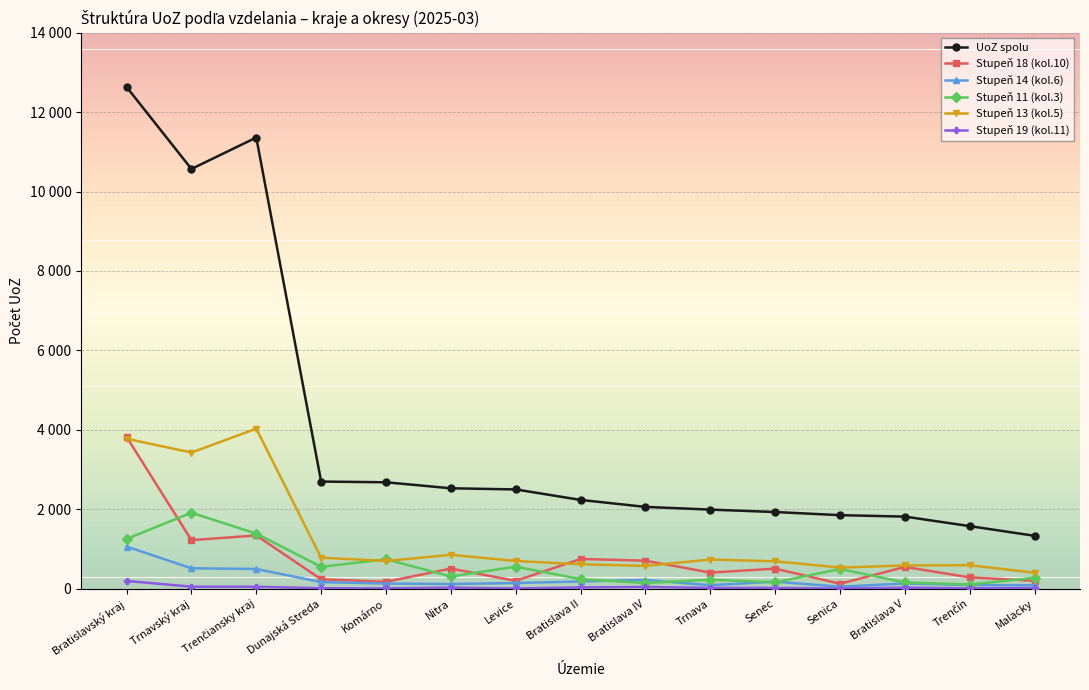

Between Trnavský kraj and Bratislava V, which series saw the biggest shift?

UoZ spolu